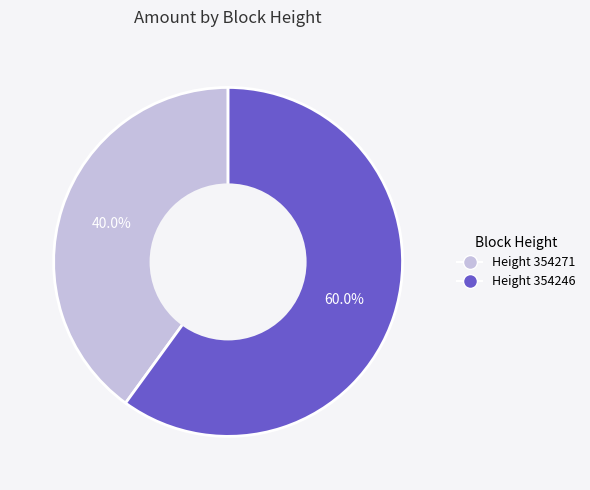

Is there a majority slice in this chart?

Yes